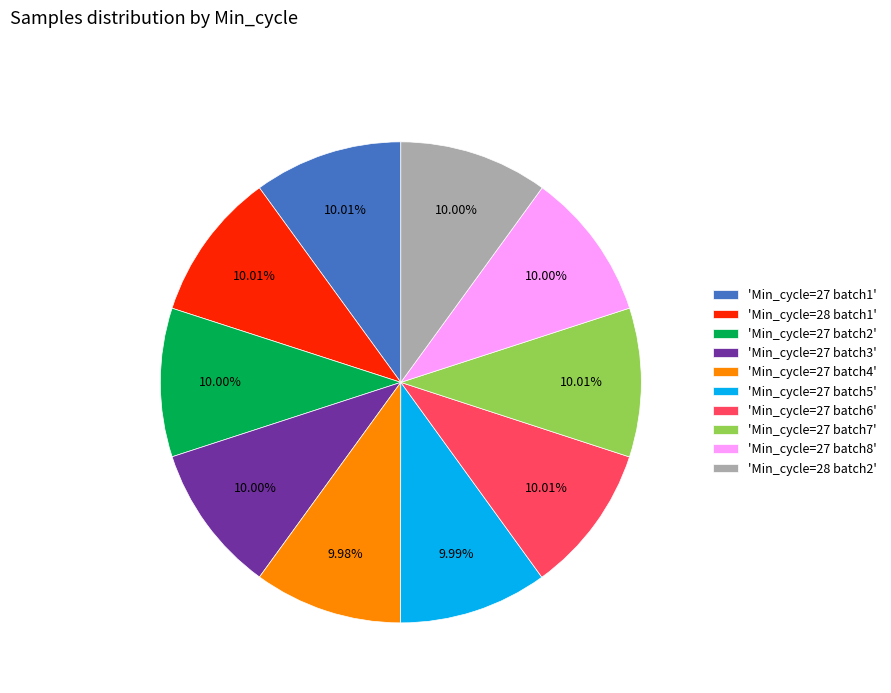

Is there a majority slice in this chart?

No